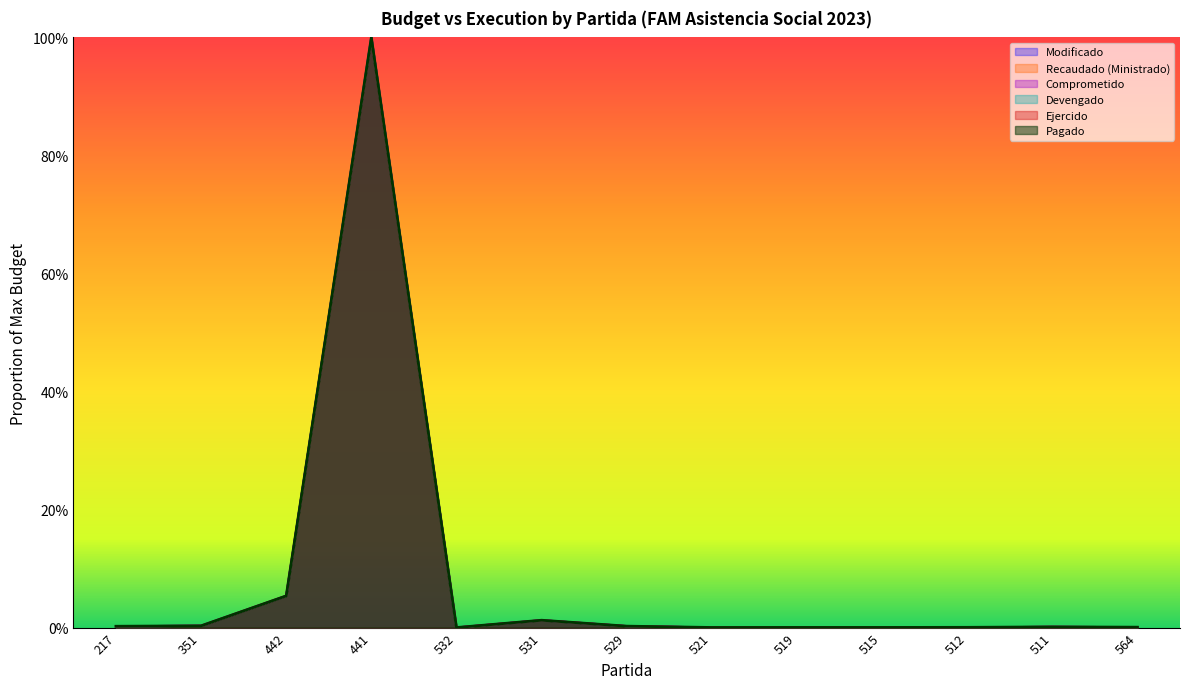

True or false: Recaudado (Ministrado) and Ejercido cross at least once.

False